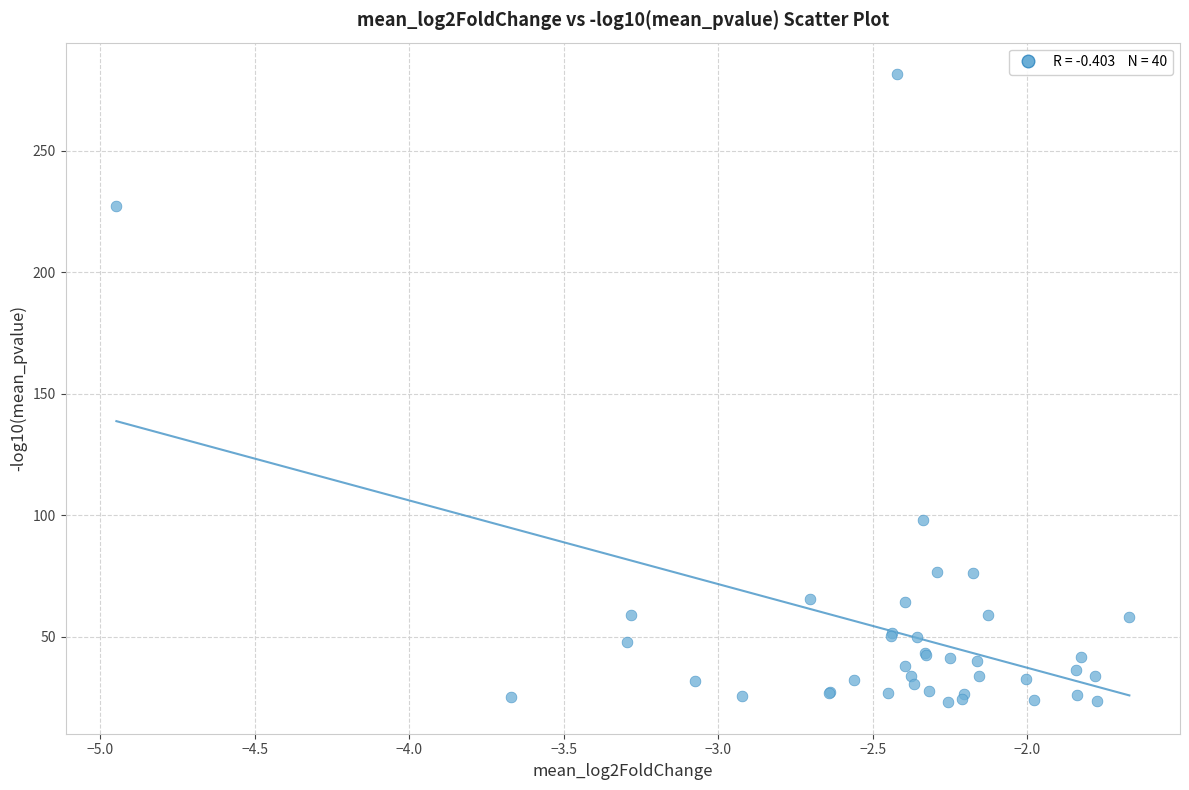

What Y value in the scatter plot is closest to 152?

98.0